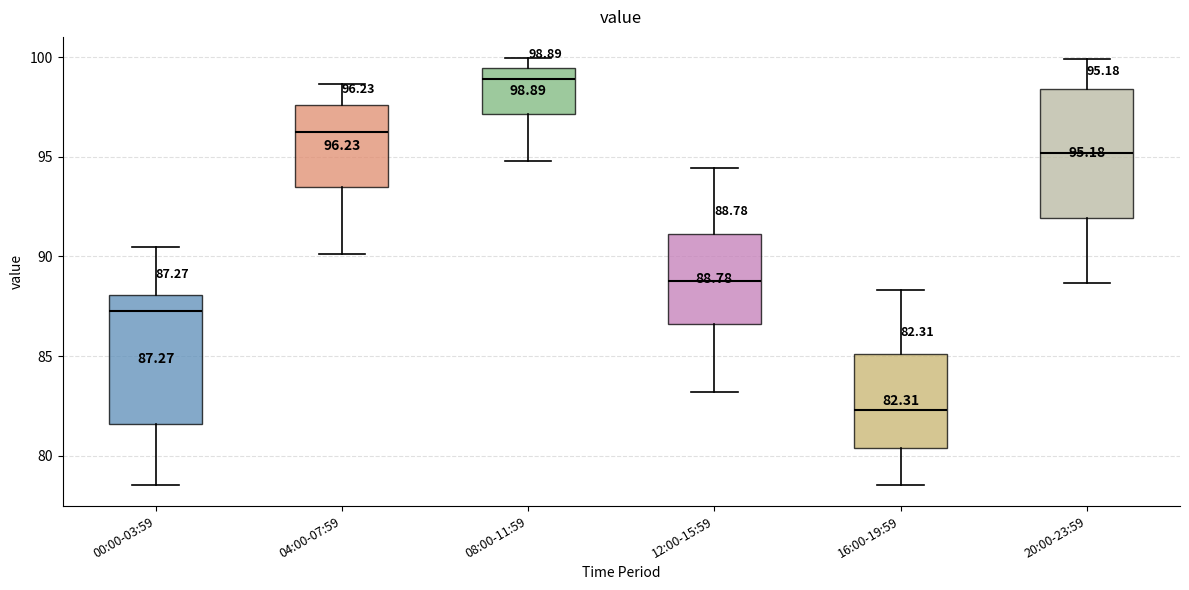

Which box has the lowest median line?

16:00-19:59